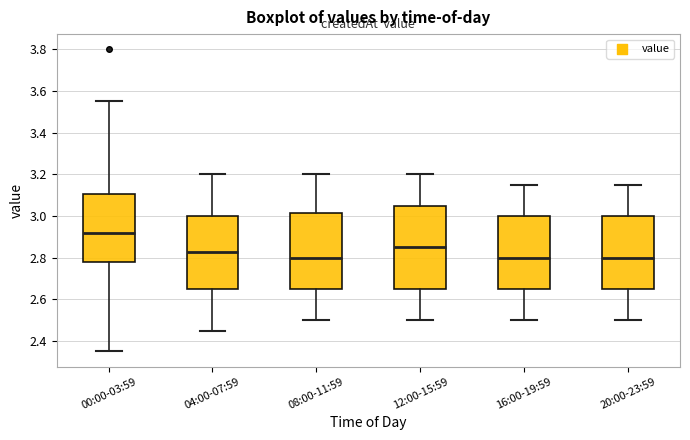

Where does the lower whisker of the box for 16:00-19:59 end on the y-axis? The values are not printed on the chart, so give them approximately, as read against the axis.

2.50